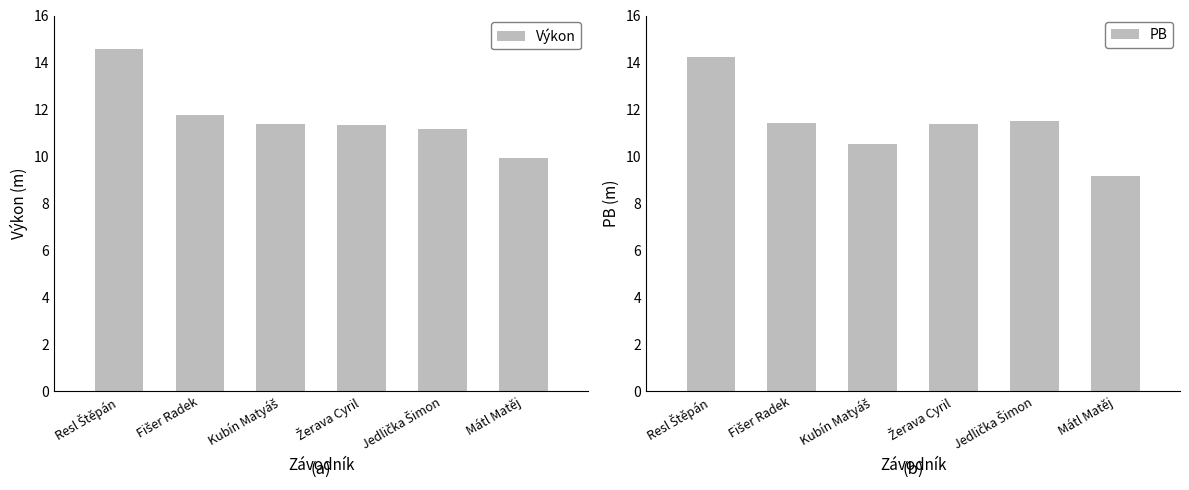

List the labels in order of Výkon value, largest first.

Resl Štěpán, Fišer Radek, Kubín Matyáš, Žerava Cyril, Jedlička Šimon, Mátl Matěj